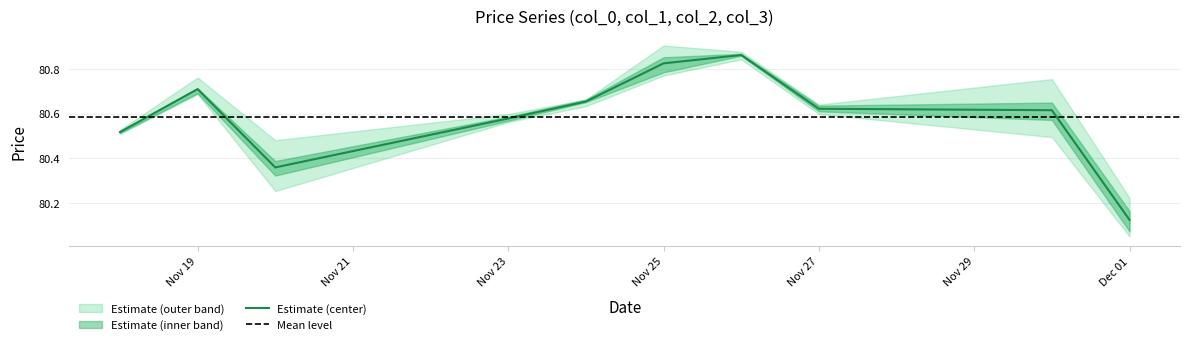

The value of Estimate (center) at Nov 27 is 134.0. True or false?

False